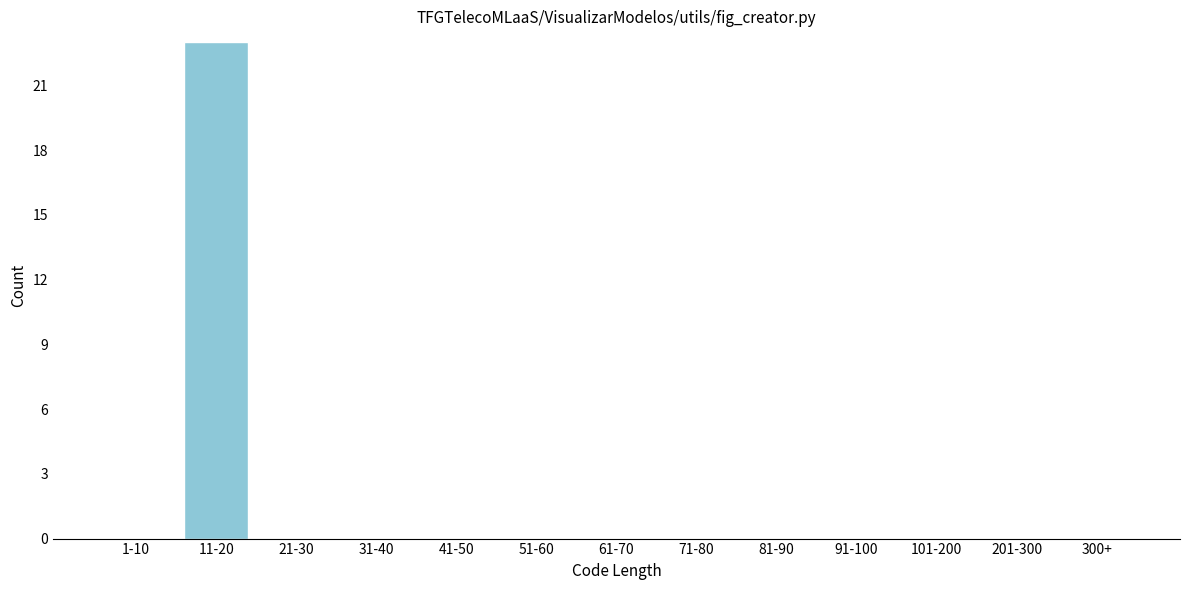

Reading right to left, what are all the values shown in this chart?

300+=0	201-300=0	101-200=0	91-100=0	81-90=0	71-80=0	61-70=0	51-60=0	41-50=0	31-40=0	21-30=0	11-20=23	1-10=0